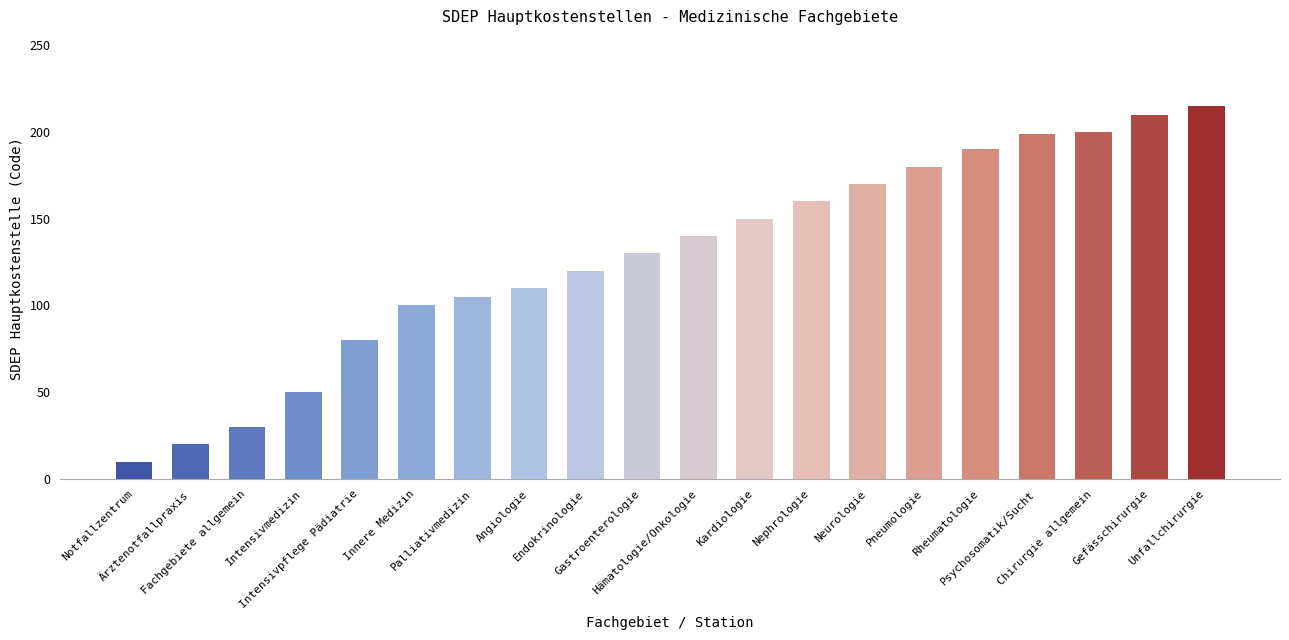

How many bars are there in total?

20